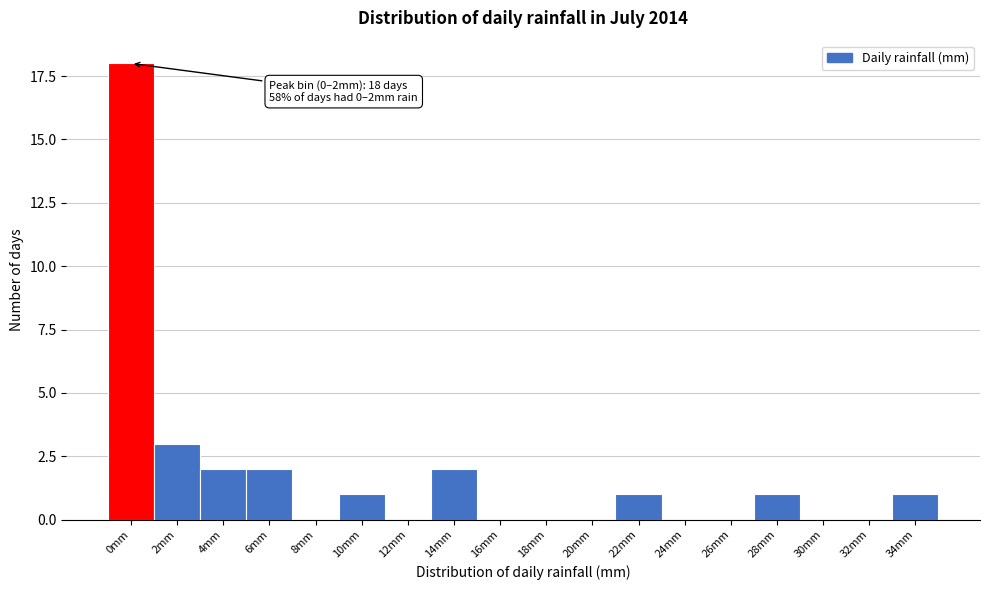

Reading right to left, what are all the values shown in this chart?

34mm=1	32mm=0	30mm=0	28mm=1	26mm=0	24mm=0	22mm=1	20mm=0	18mm=0	16mm=0	14mm=2	12mm=0	10mm=1	8mm=0	6mm=2	4mm=2	2mm=3	0mm=18